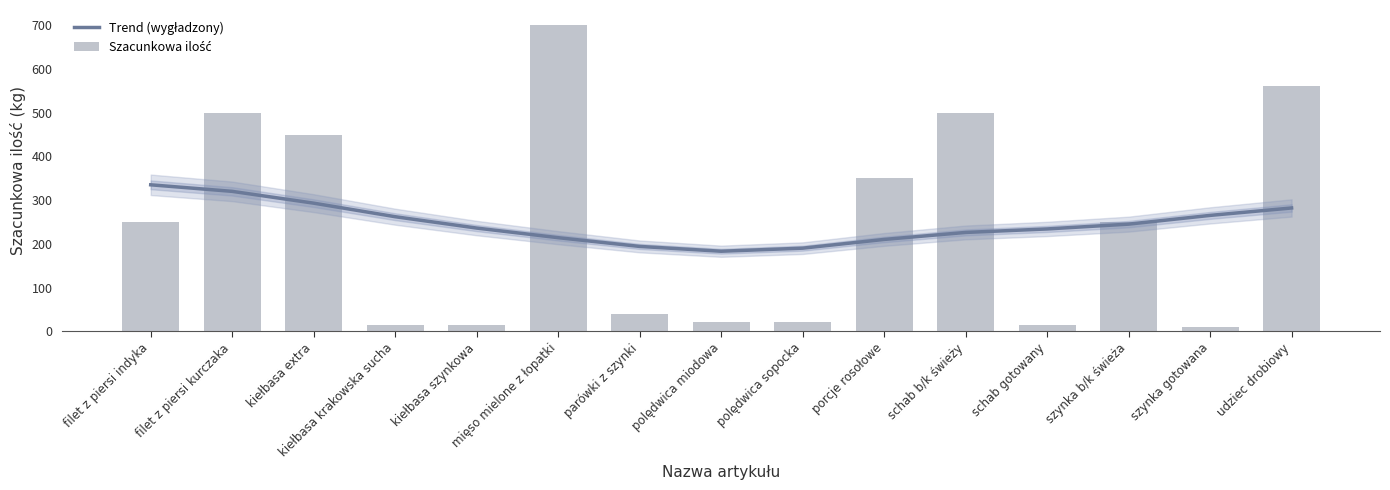

List the series in order of their peak value, lowest first.

Trend (wygładzony), Szacunkowa ilość